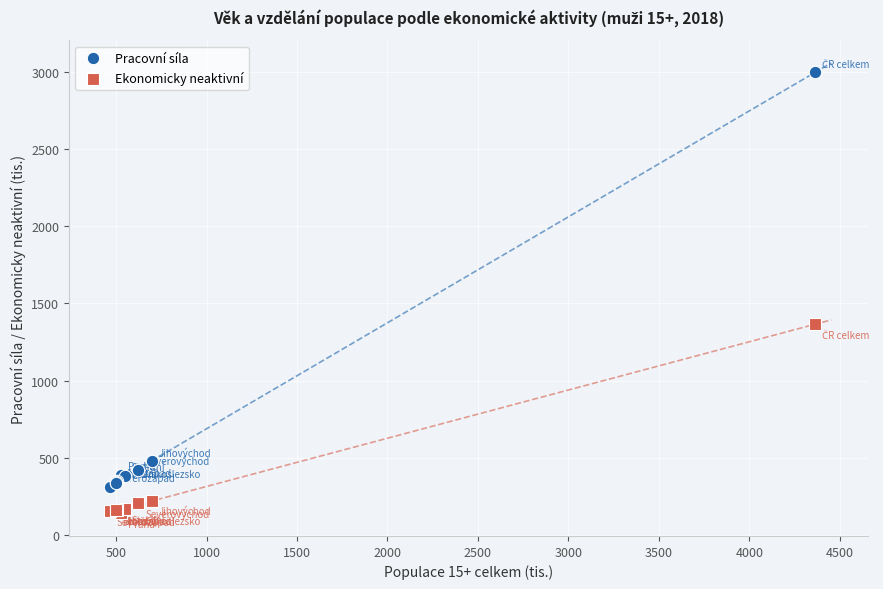

Which series reaches the maximum Y coordinate?

Pracovní síla